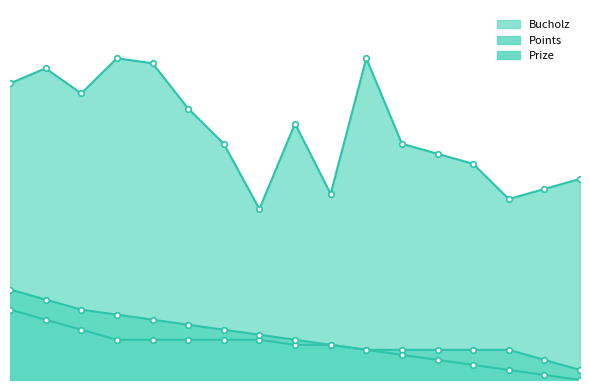

Reading right to left, extract all data points from this chart.

Prize: 0	1	2	3	4	5	6	7	8	9	10	11	12	13	14	16	18
Bucholz: 40	38	36	43	45	47	64	37	51	34	47	54	63	64	57	62	59
Points: 2	4	6	6	6	6	6	7	7	8	8	8	8	8	10	12	14